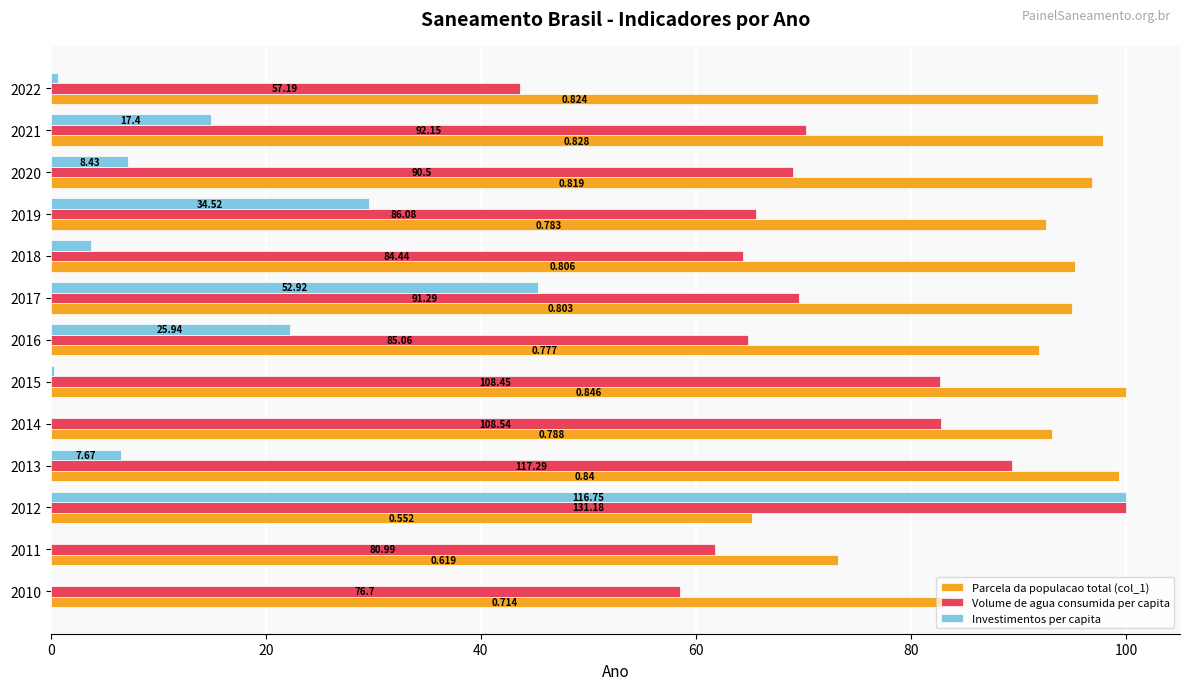

What are all the series names shown in the legend?

Parcela da populacao total (col_1), Volume de agua consumida per capita, Investimentos per capita